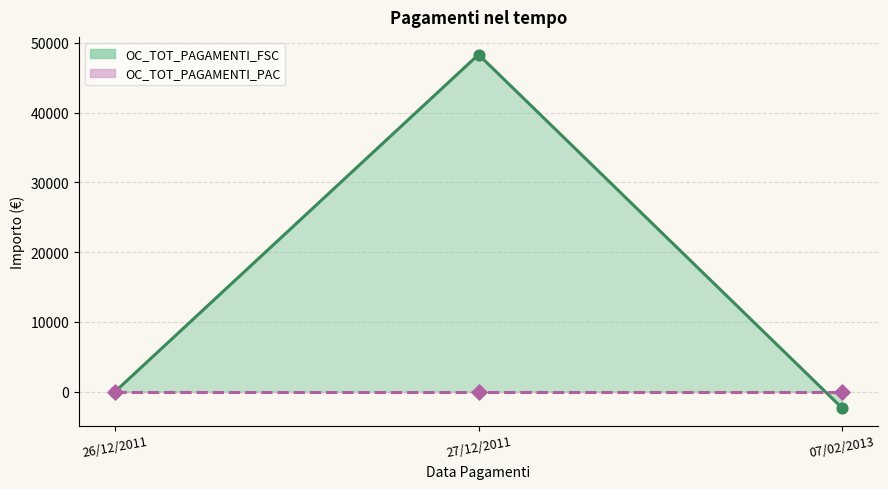

What is the change in value from 26/12/2011 to 07/02/2013?

-2328.5